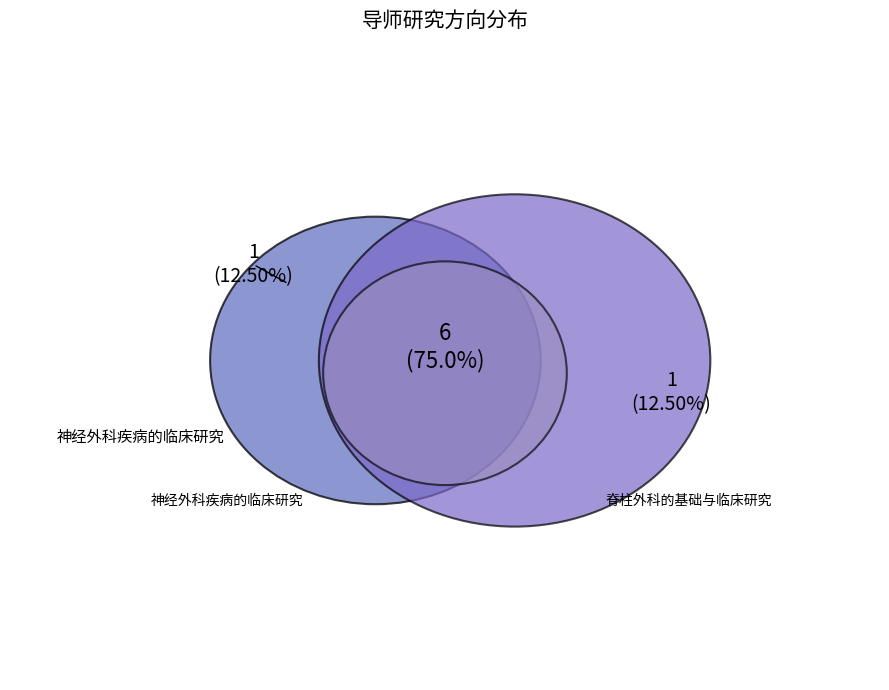

To the nearest percent, what portion does 神经外科疾病的临床研究 represent?

12%